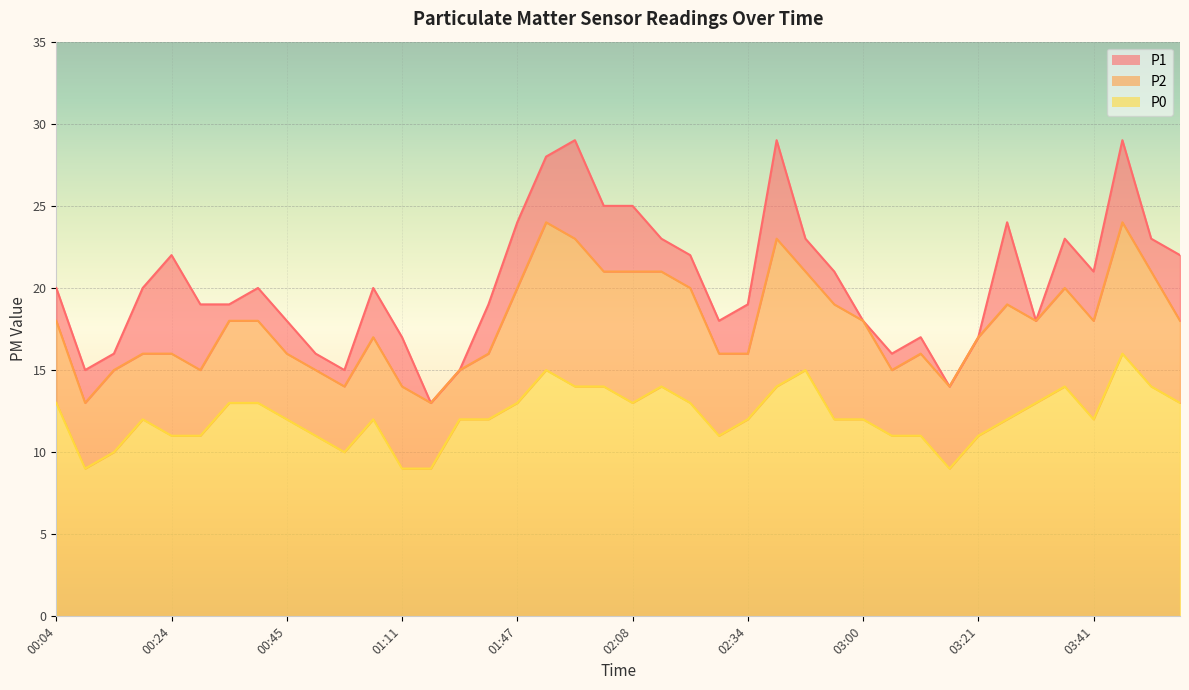

Is it true that P2 equals 40 at 03:46?

False